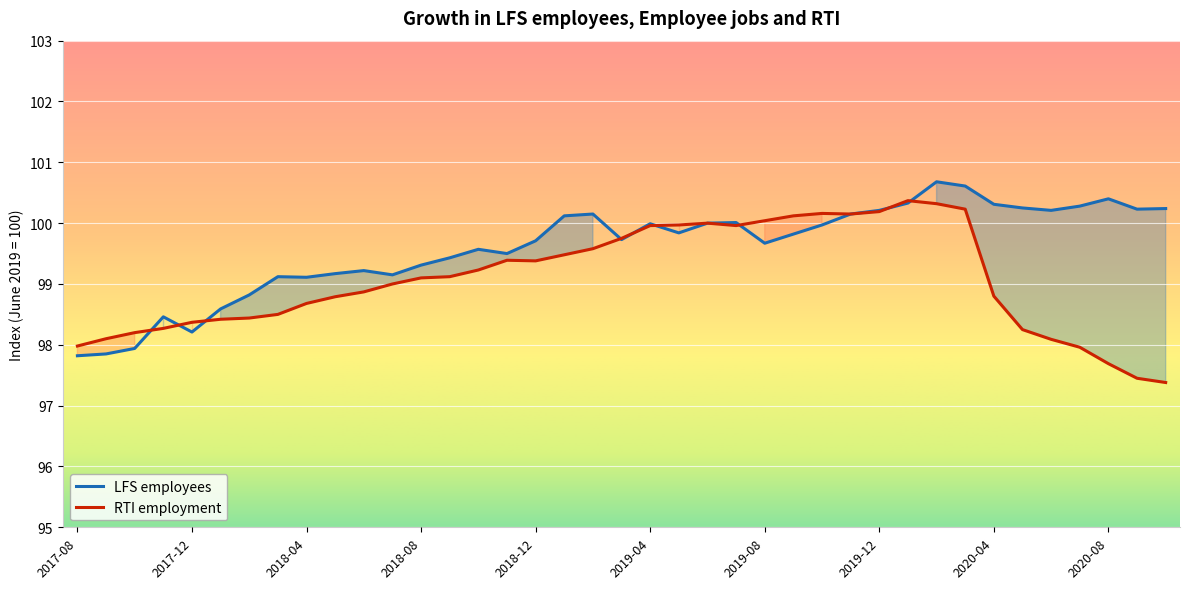

Rank the series by their maximum value, from lowest to highest.

RTI employment, LFS employees